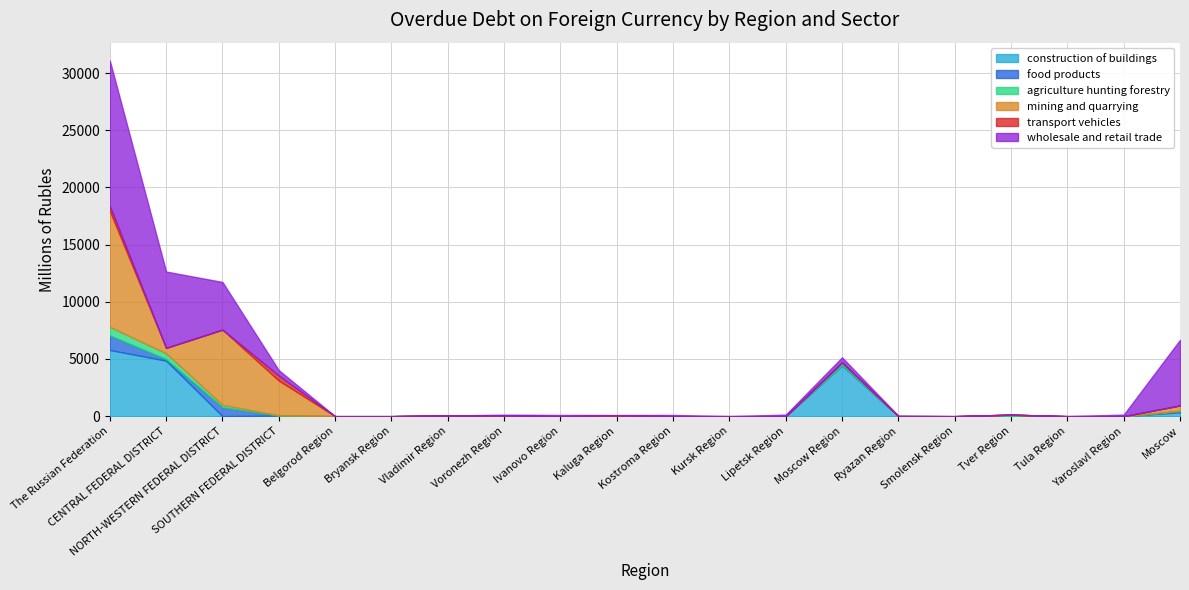

True or false: transport vehicles and mining and quarrying intersect in this chart.

False